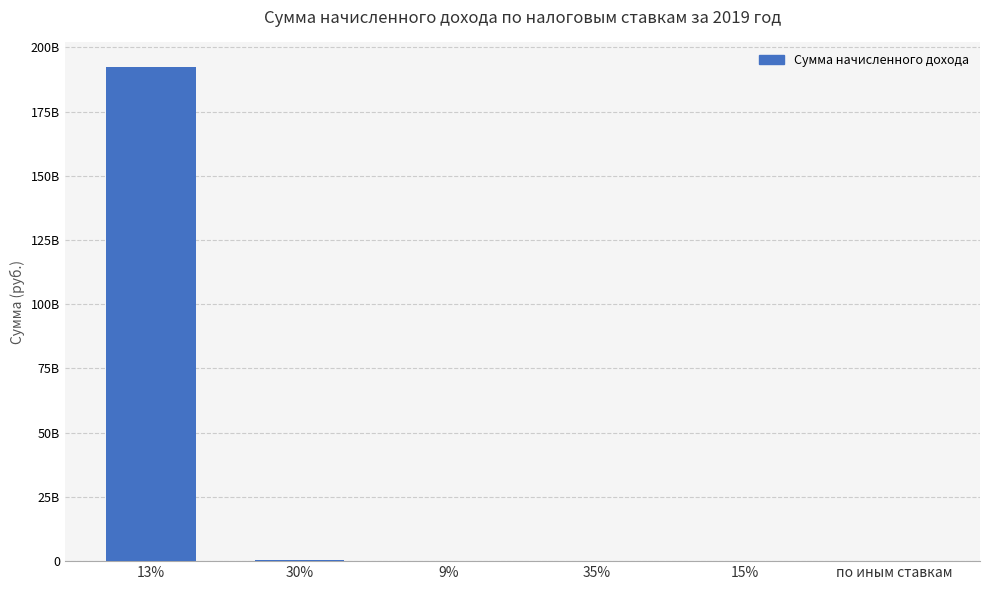

Are the bars horizontal?

No